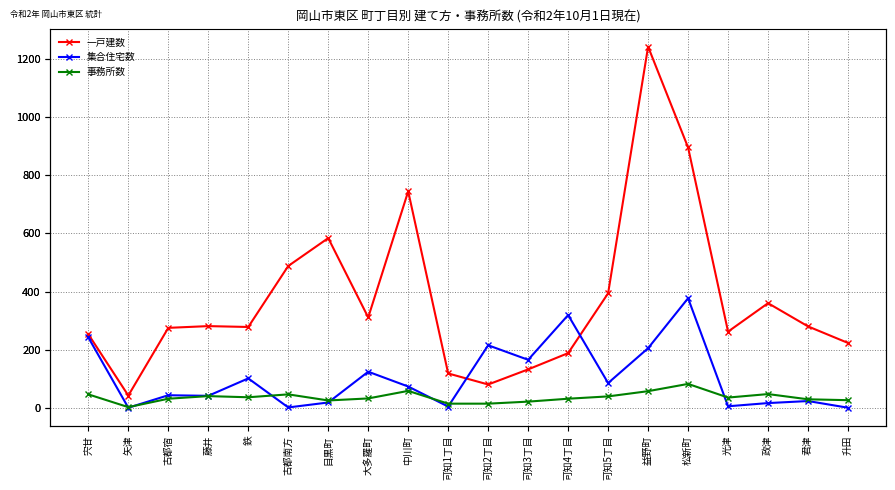

What position from the left is 松新町?

16